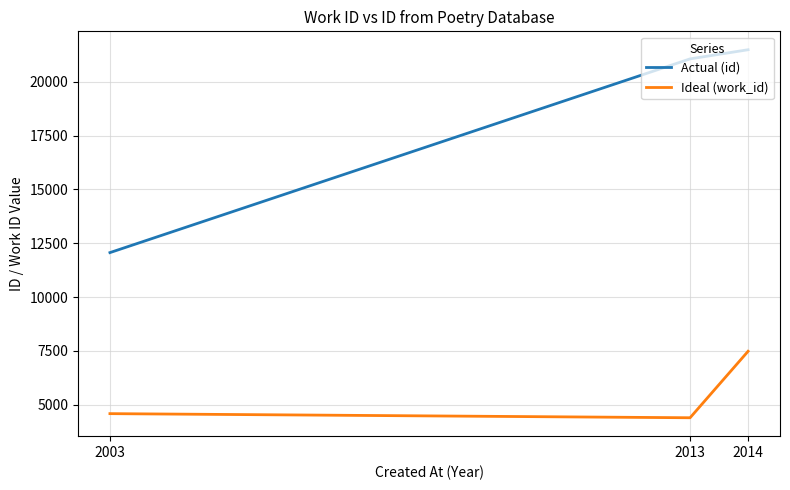

Count the number of categories in the chart.

3